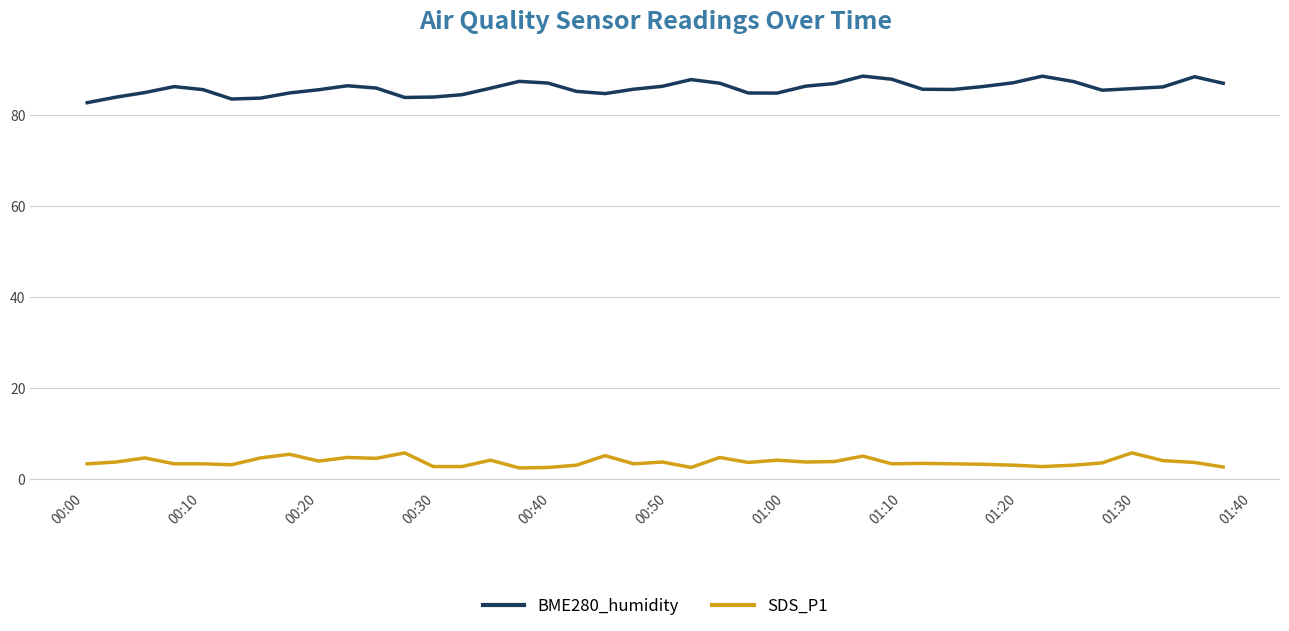

What are all the series names shown in the legend?

BME280_humidity, SDS_P1